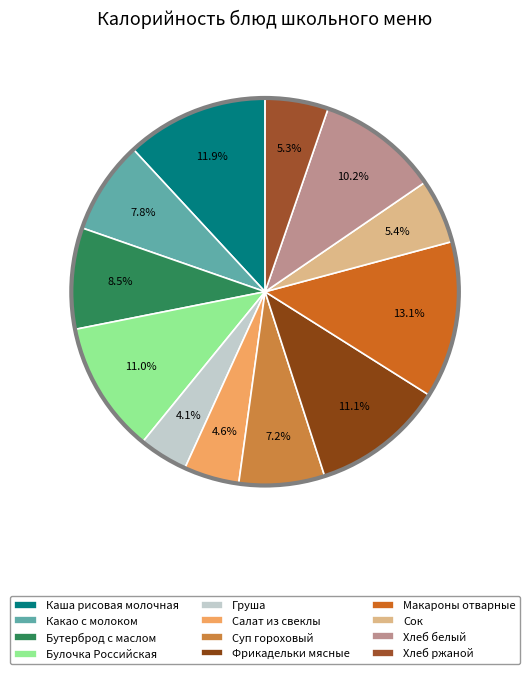

The Груша slice represents 4% of the pie. True or false?

True